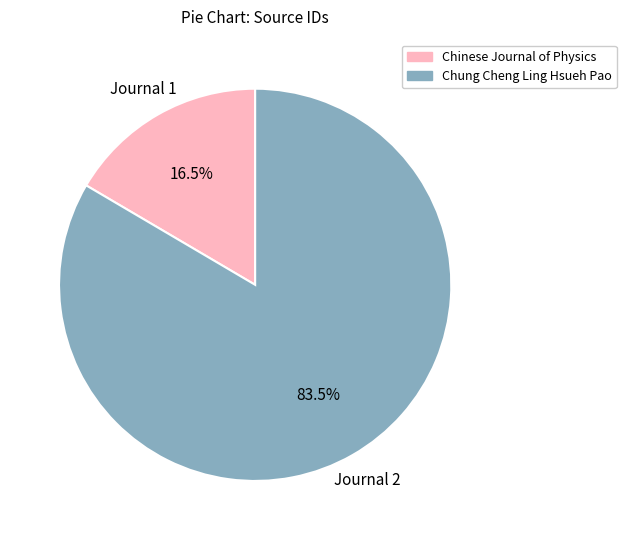

Which category accounts for the majority?

Chung Cheng Ling Hsueh Pao